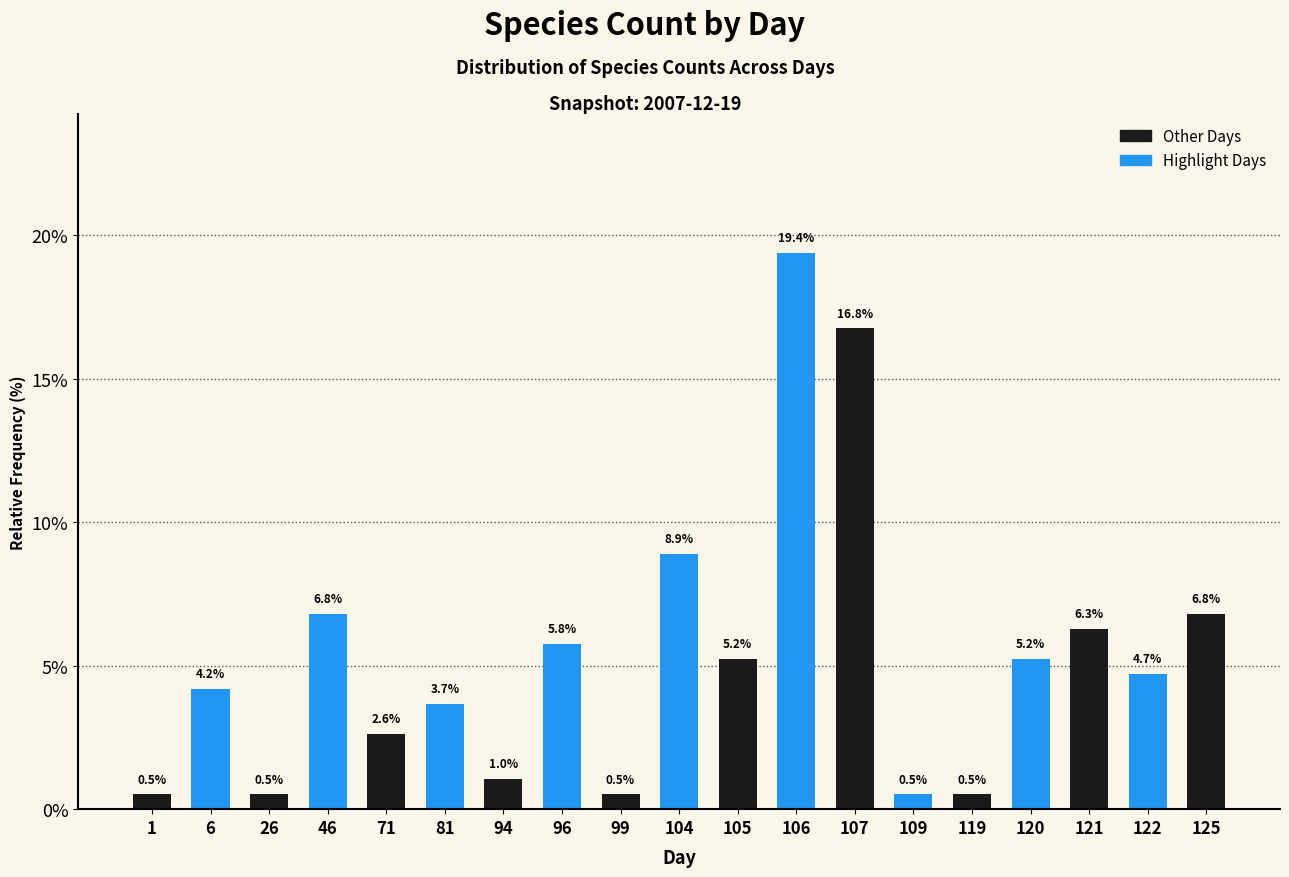

Reading left to right, list all the values displayed in this chart.

1=0.5	6=4.2	26=0.5	46=6.8	71=2.6	81=3.7	94=1.0	96=5.8	99=0.5	104=8.9	105=5.2	106=19.4	107=16.8	109=0.5	119=0.5	120=5.2	121=6.3	122=4.7	125=6.8